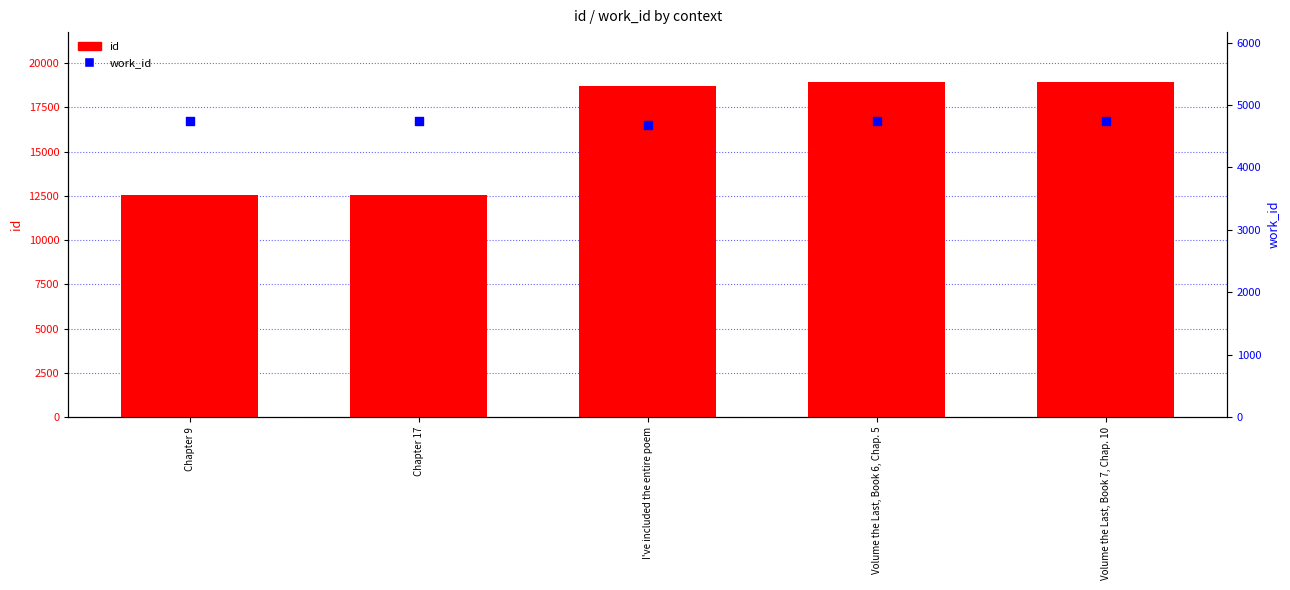

Which series has the largest Y range (max minus min)?

id